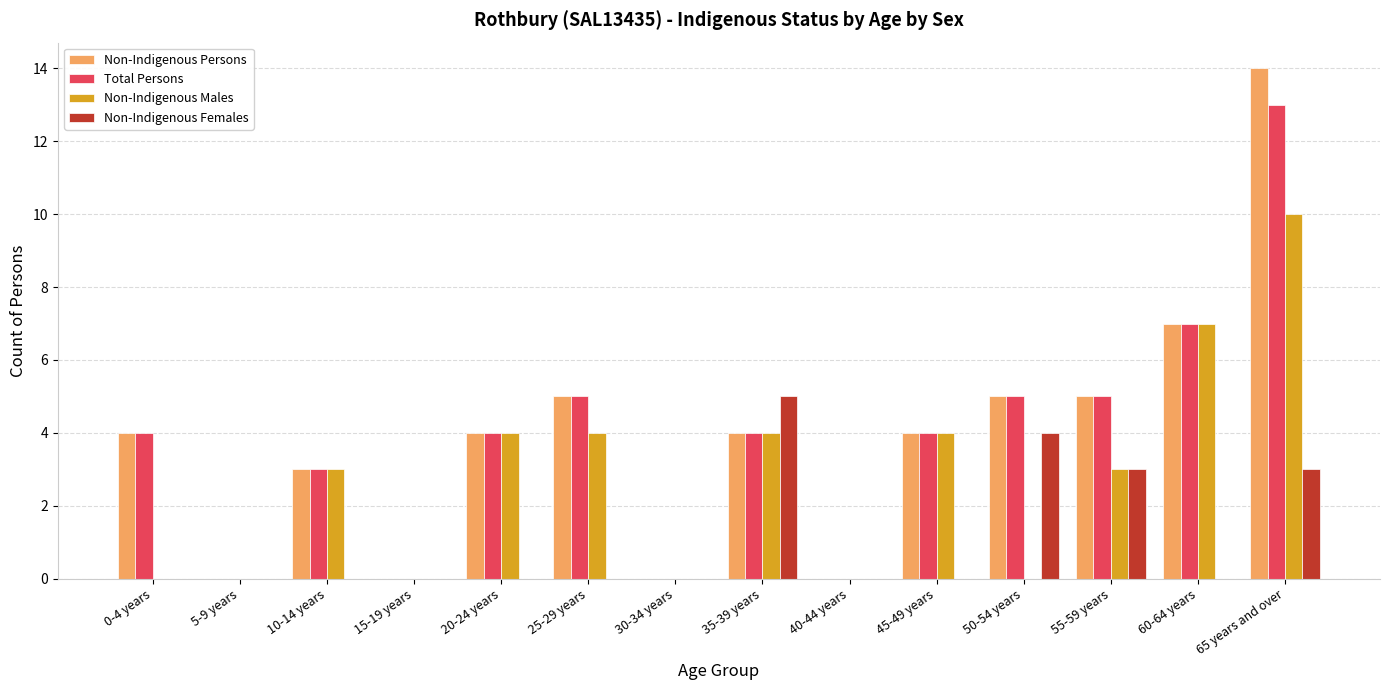

Which series changed the most between 35-39 years and 40-44 years?

Non-Indigenous Females